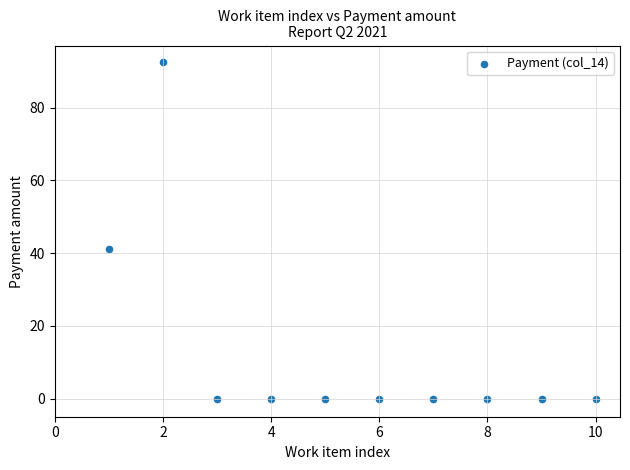

What is the range of Y values (max minus min)?

92.5